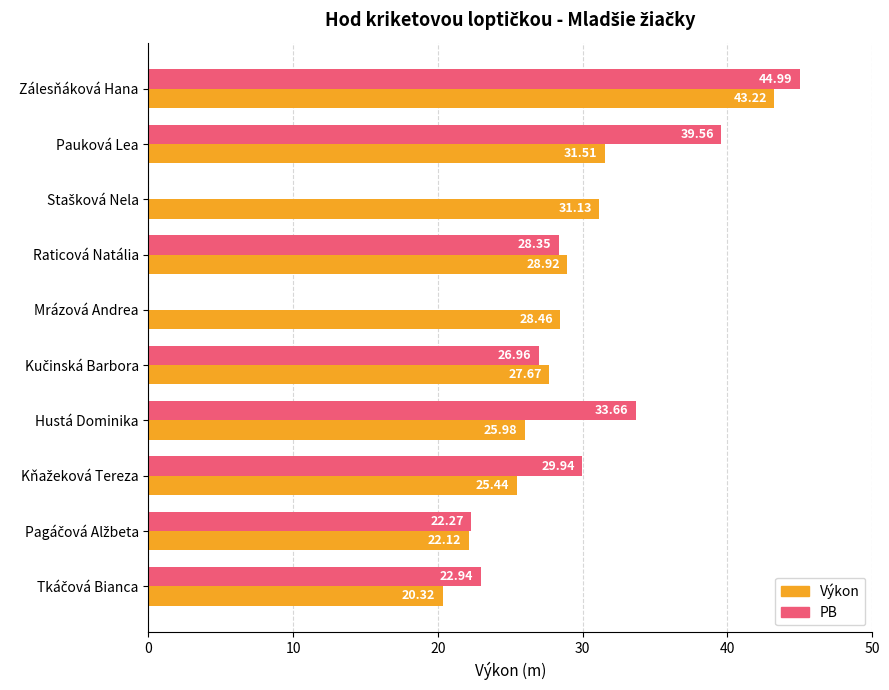

Between Pauková Lea and Mrázová Andrea, which series saw the biggest shift?

PB